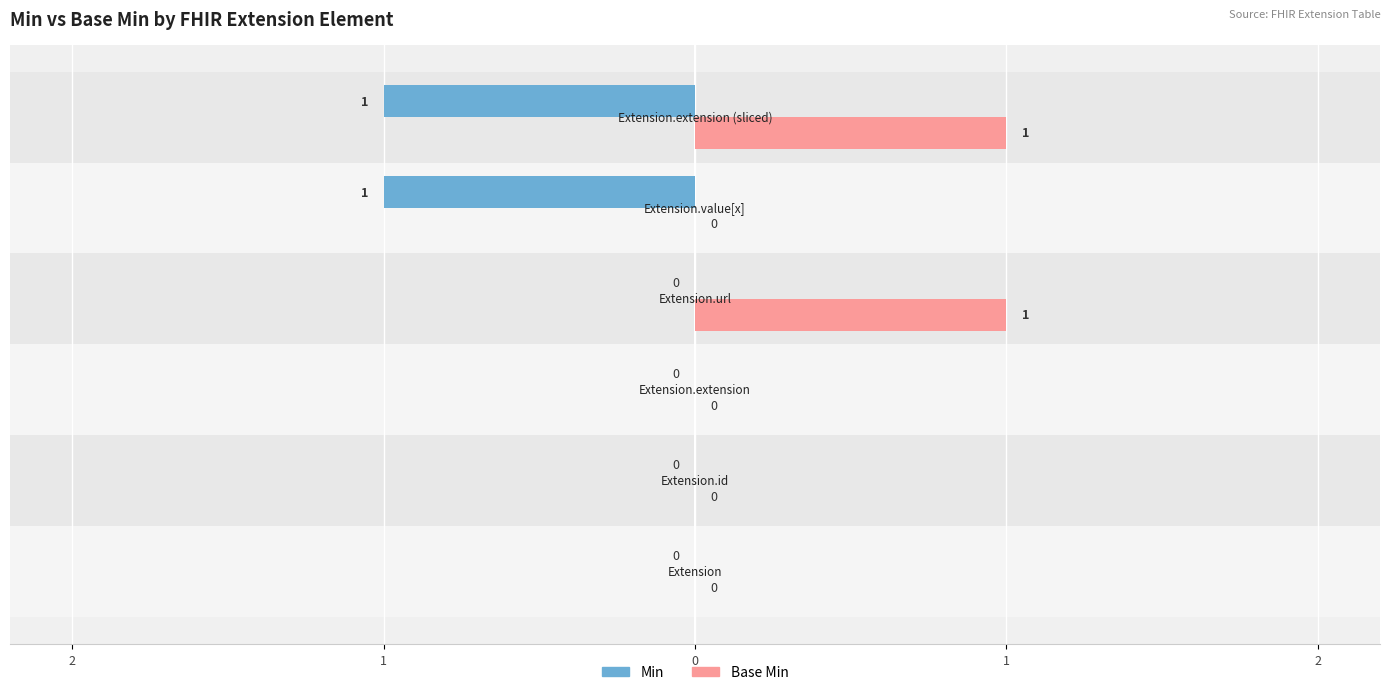

Which series has the largest total across all categories?

Base Min